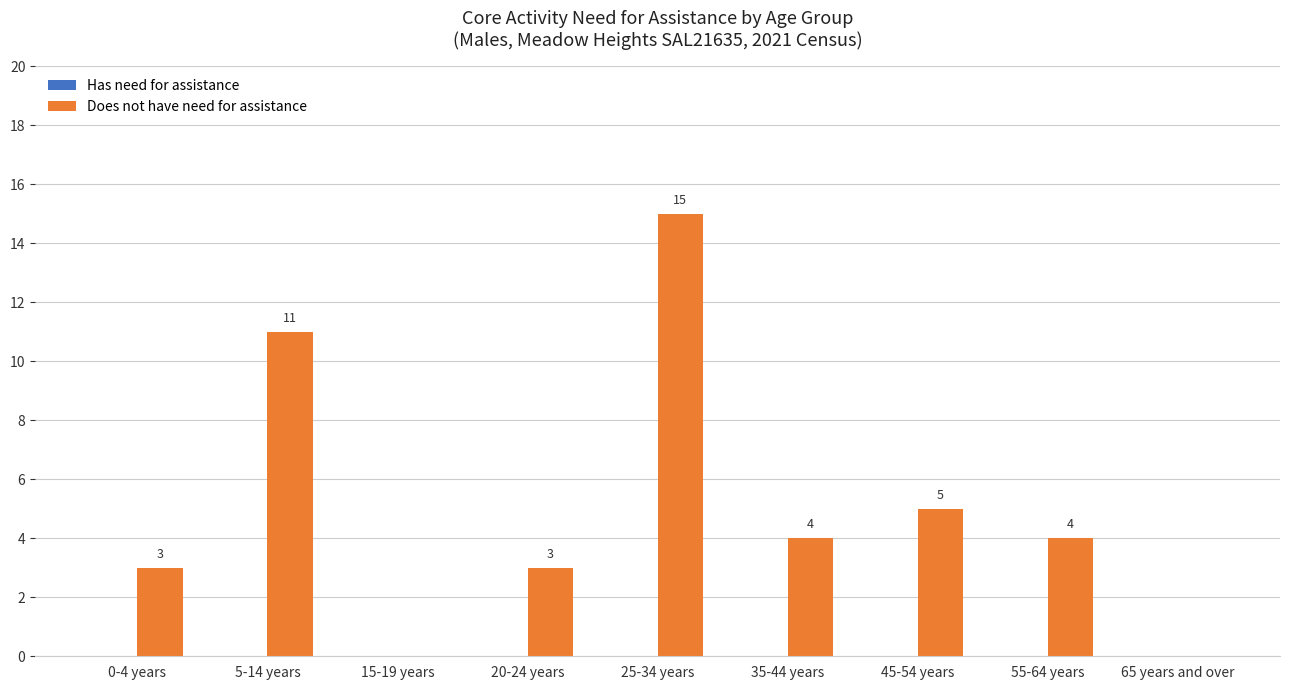

Between 0-4 years and 45-54 years, which is larger?

45-54 years